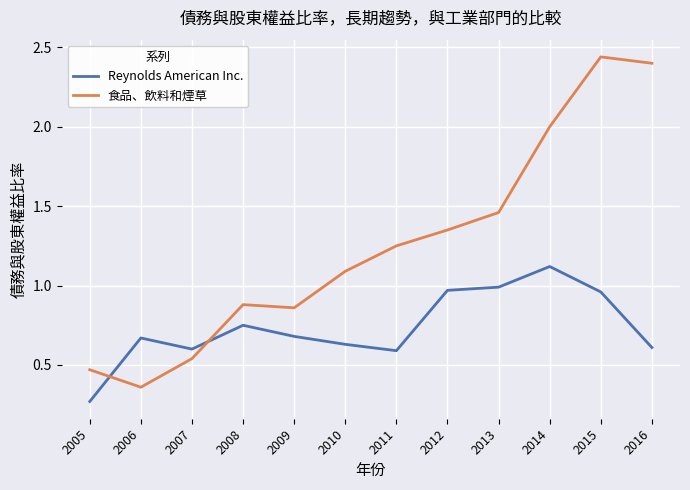

Which category has the lowest value across all series?

2005